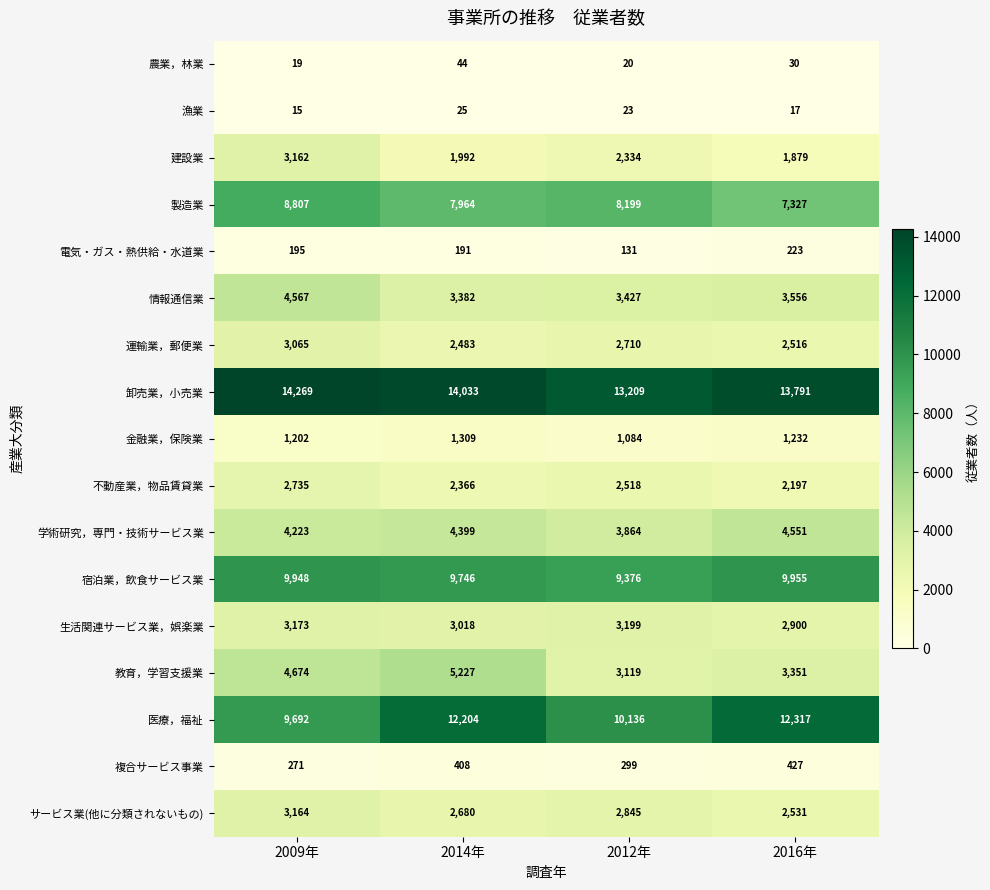

At which label is 建設業 closest to 2520?

2012年